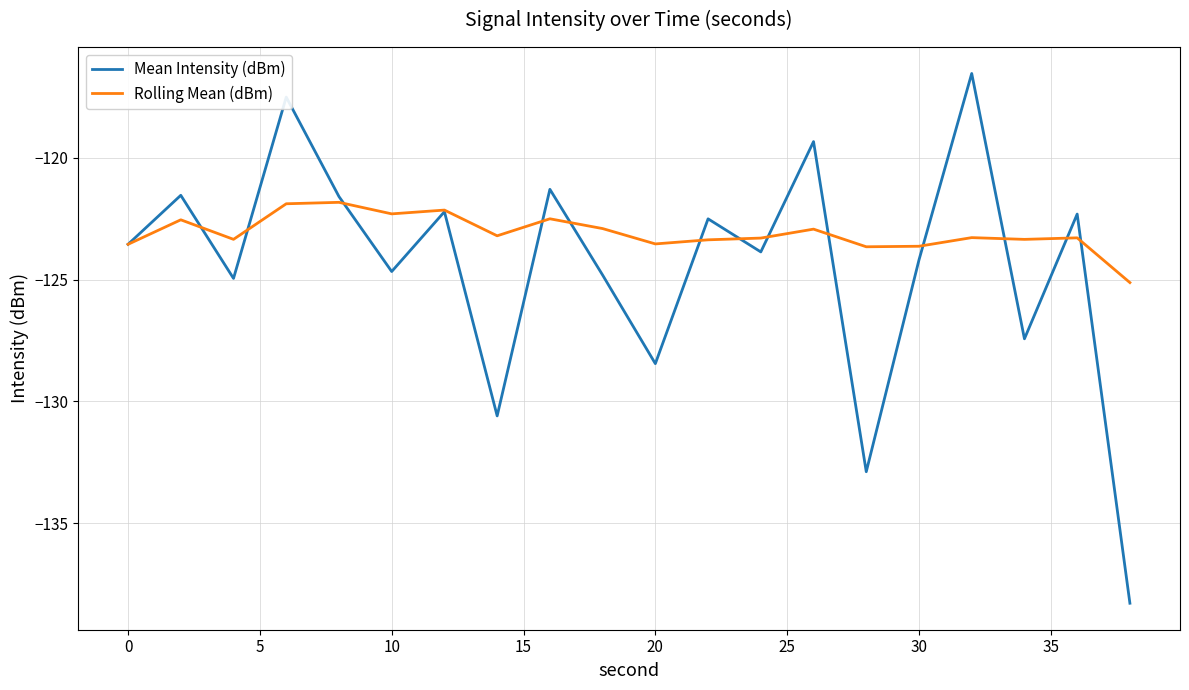

What is the maximum value shown in the chart?

-116.5